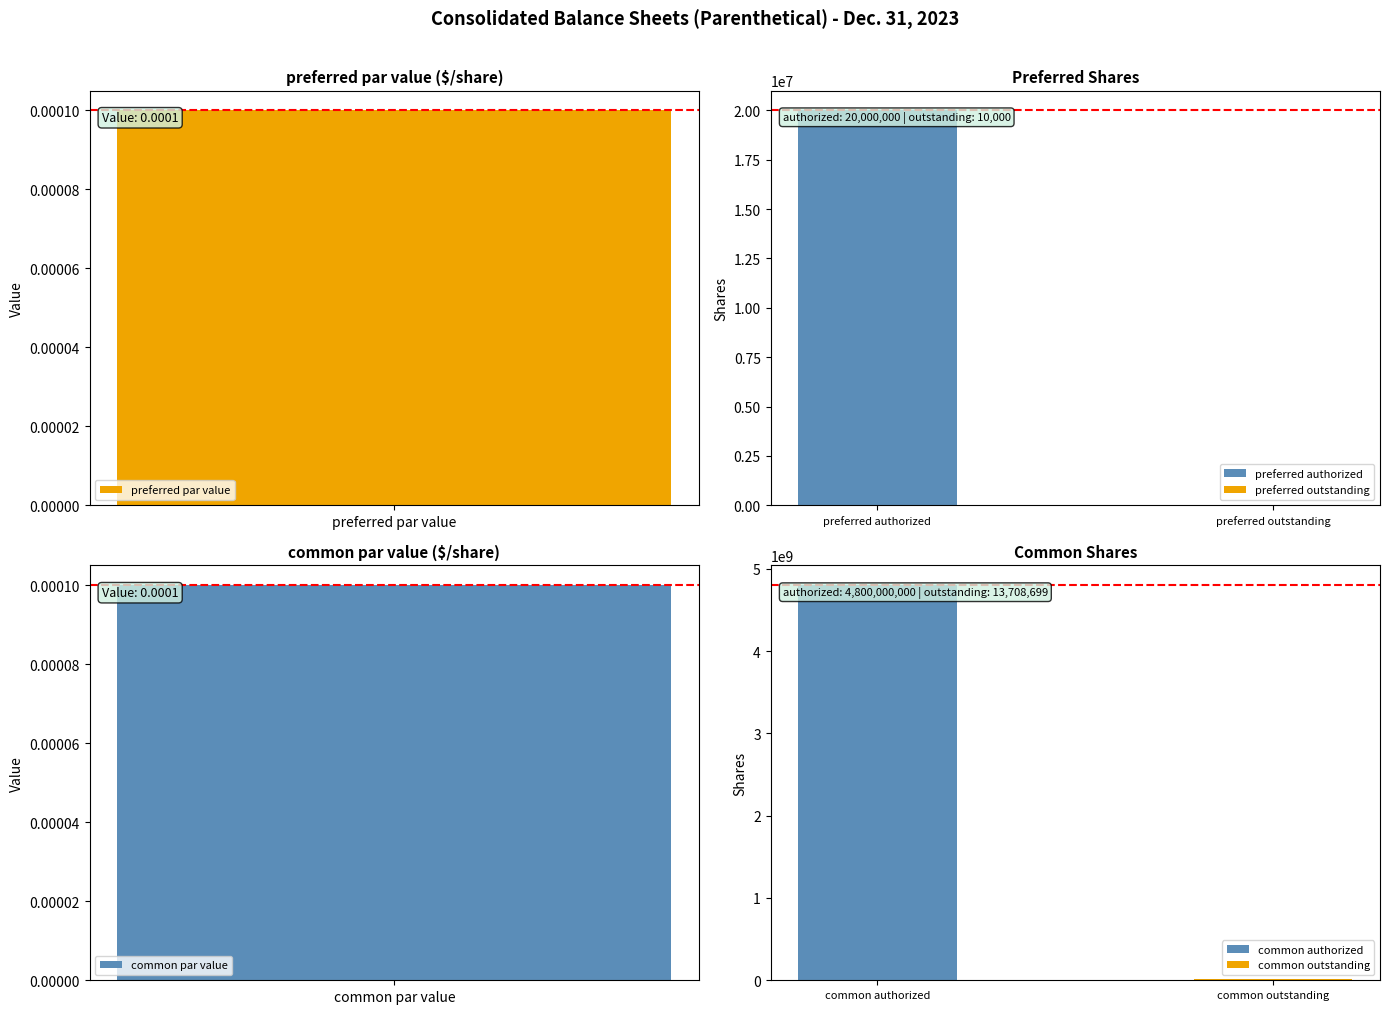

Is it true that the value at common par value is 0.0?

False